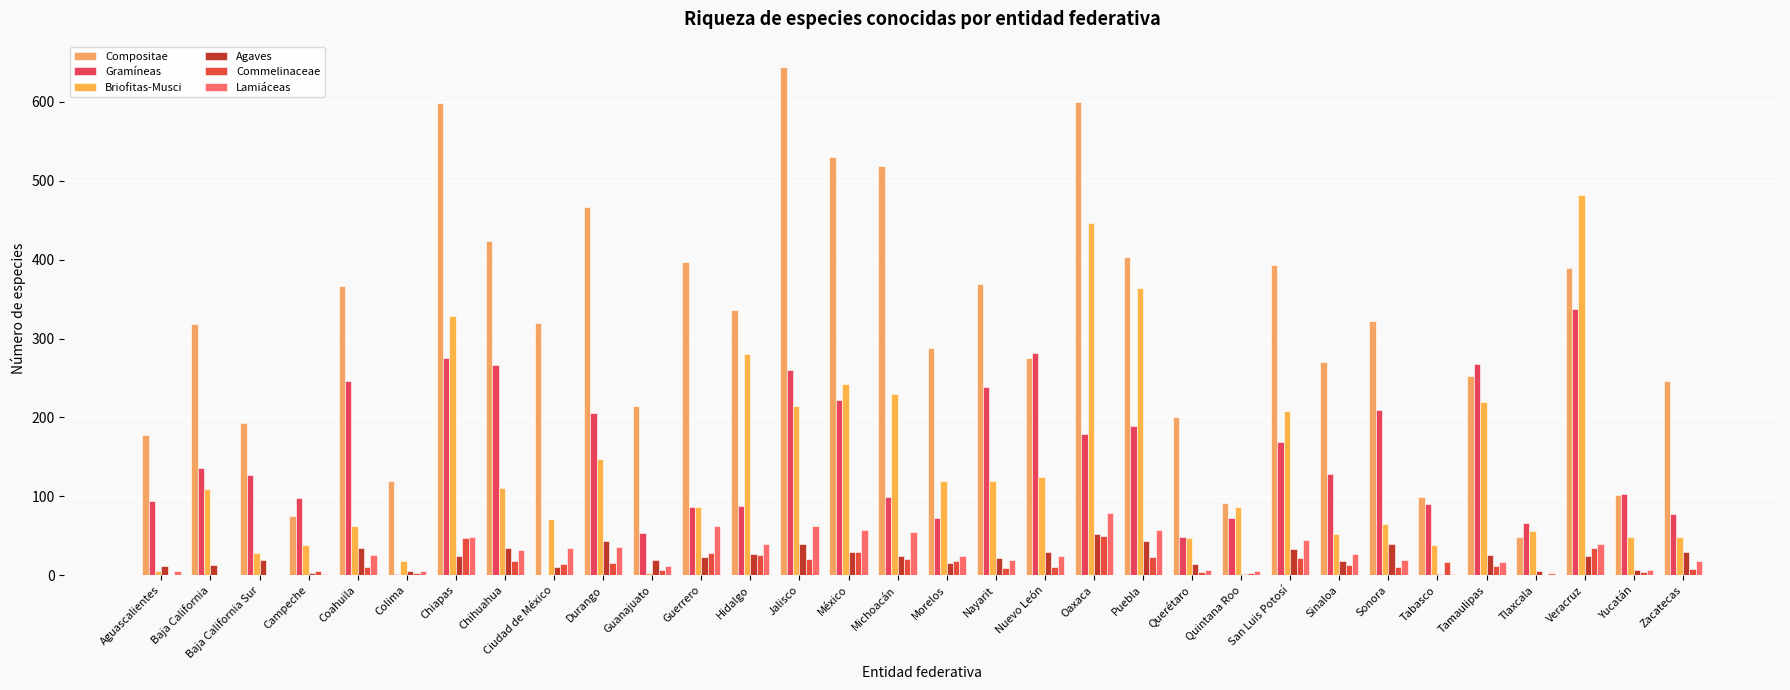

Is it true that Gramíneas equals 268 at Tamaulipas?

True